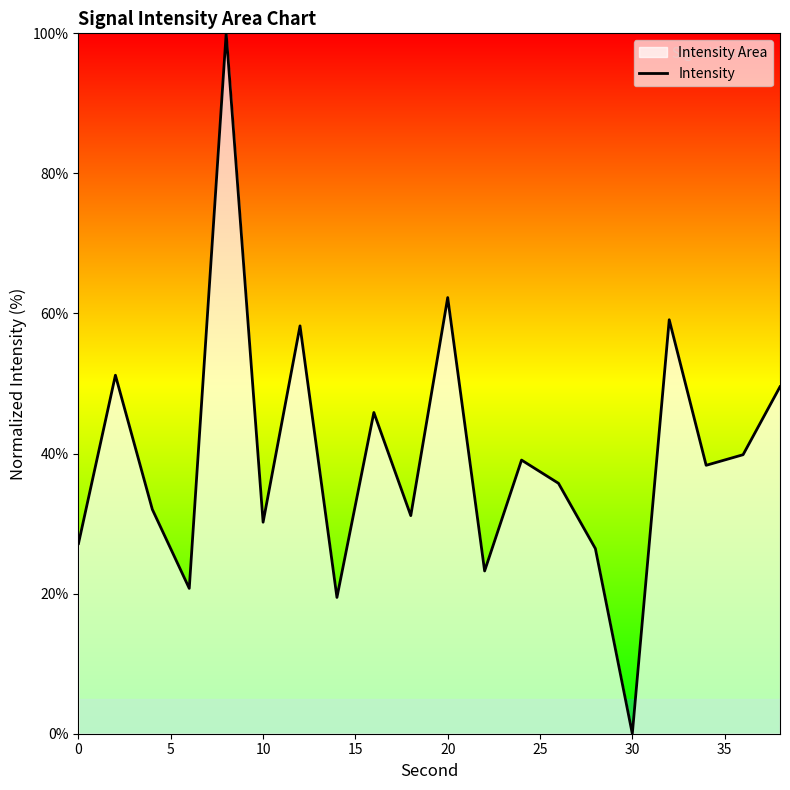

What is the difference between the values at 20 and 0?

35.1